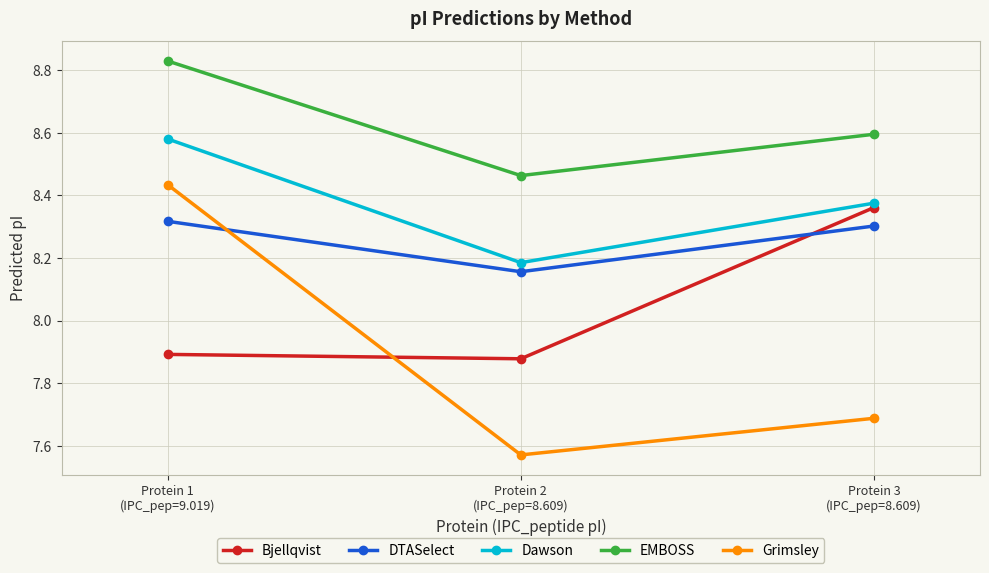

Count the number of categories in the chart.

3